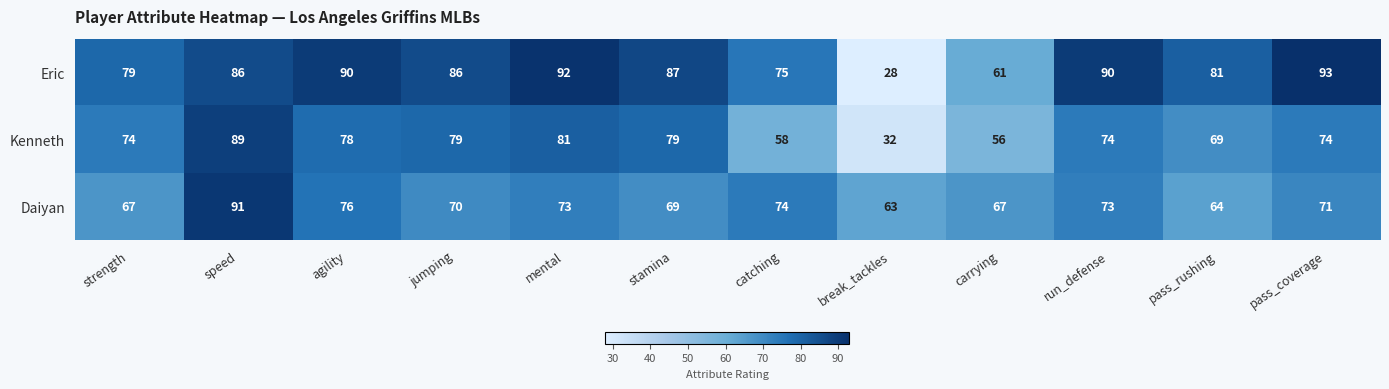

Which series changed the most between jumping and pass_coverage?

Eric